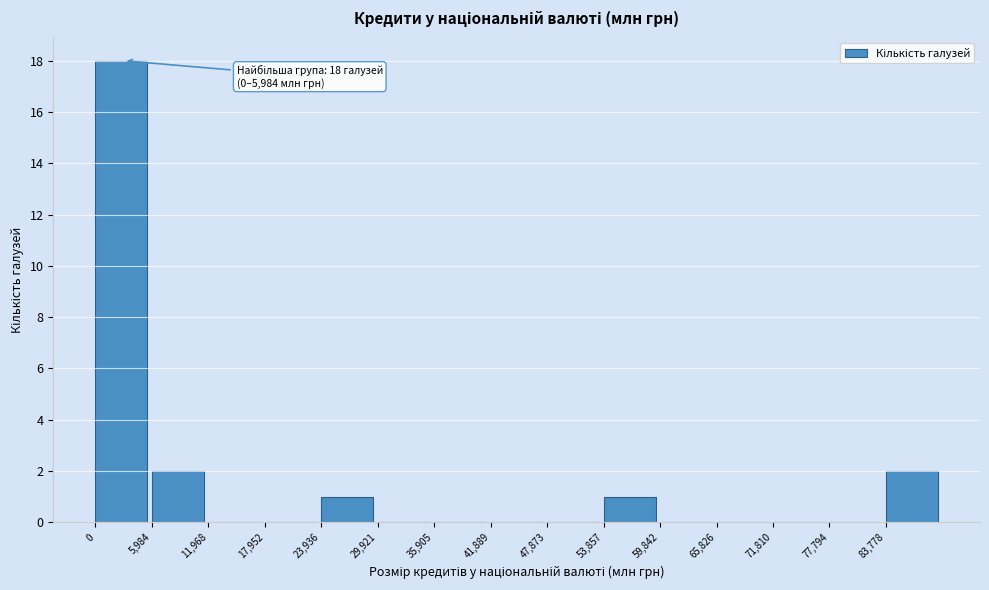

Which range on the x-axis has the tallest bar?

0 to 6000